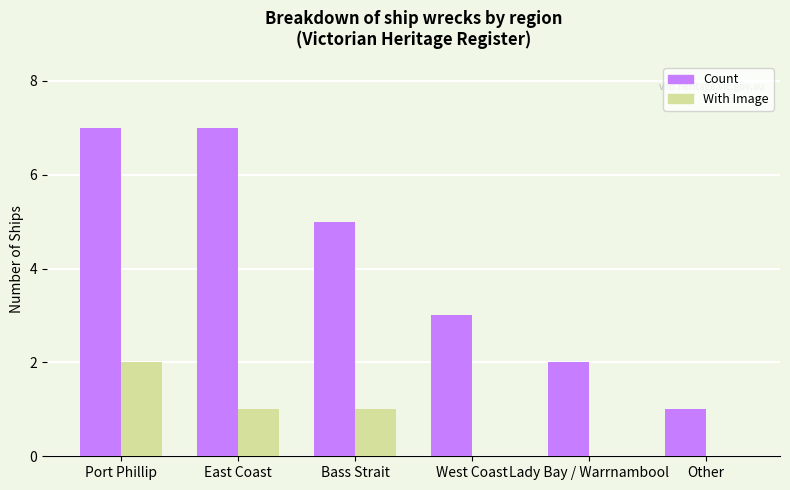

Reading right to left, extract all data points from this chart.

Count: 1	2	3	5	7	7
With Image: 0	0	0	1	1	2